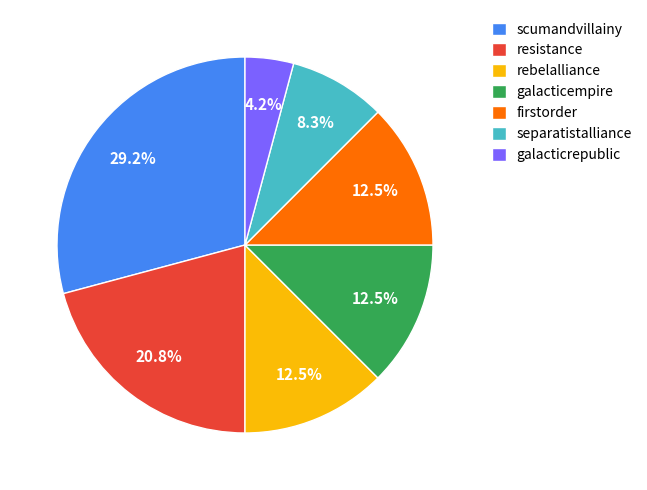

True or false: galacticrepublic accounts for 19% of the total.

False